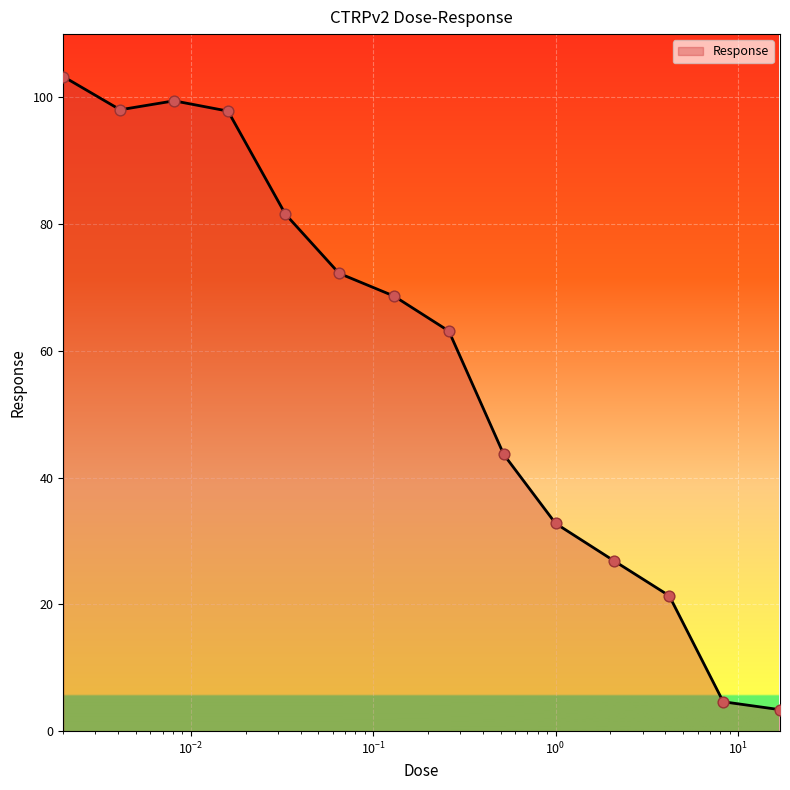

What is the minimum value shown in the chart?

3.4